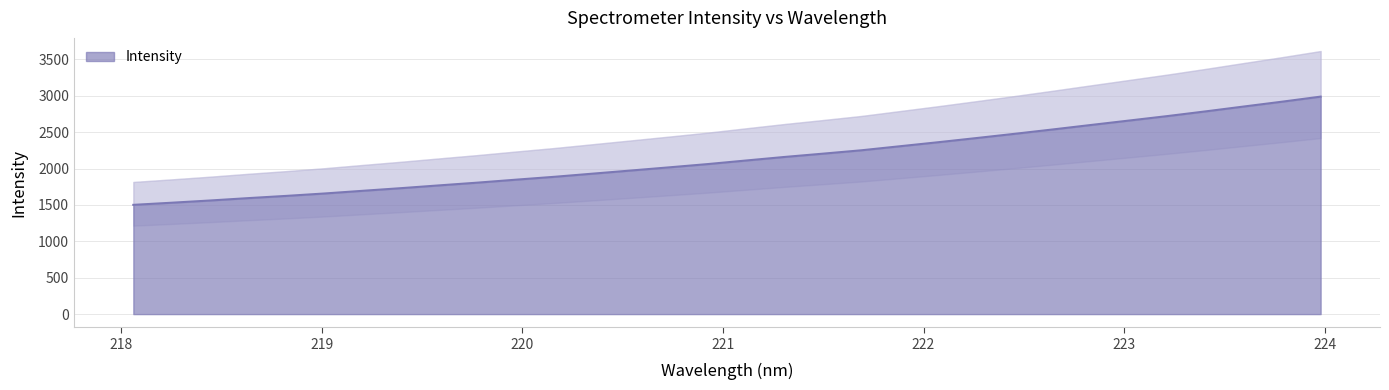

List the labels in order of value, largest first.

223.9802, 223.7895, 223.5987, 223.408, 223.2172, 223.0264, 222.8355, 222.6447, 222.4538, 222.263, 222.0721, 221.8812, 221.6902, 221.4993, 221.3083, 221.1174, 220.9264, 220.7354, 220.5444, 220.3533, 220.1623, 219.9712, 219.7801, 219.589, 219.3979, 219.2067, 219.0156, 218.8244, 218.6332, 218.442, 218.2508, 218.0596